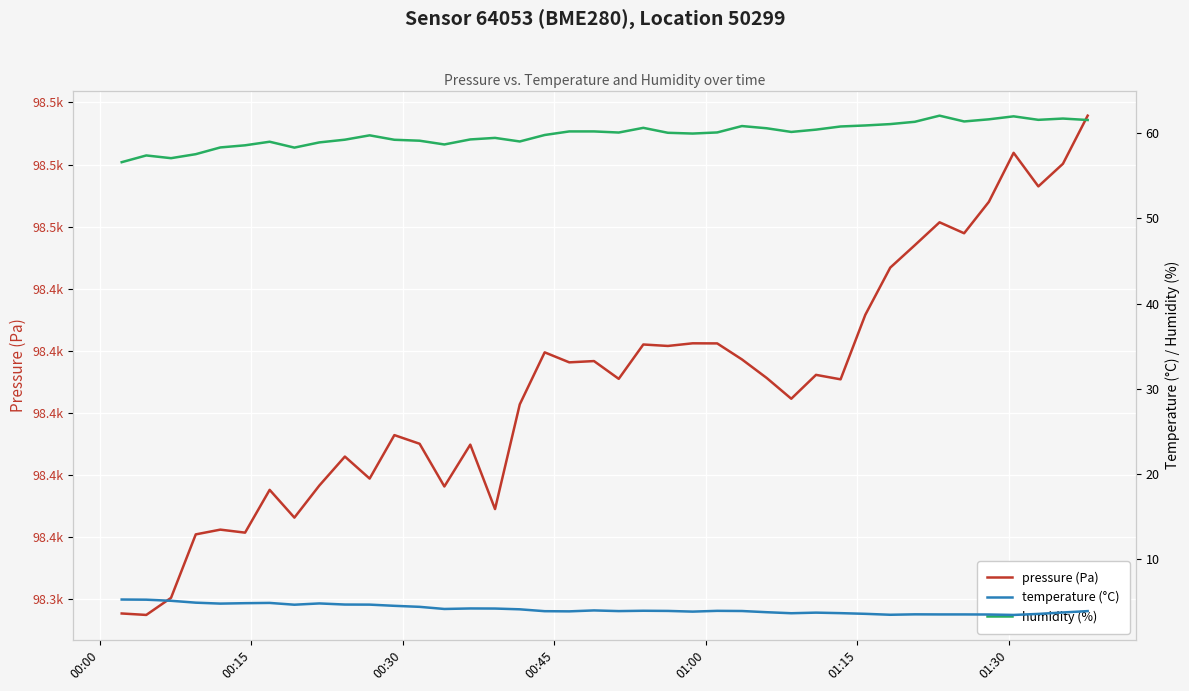

What is the value of the temperature (°C) point at the 1st from the left?

5.3